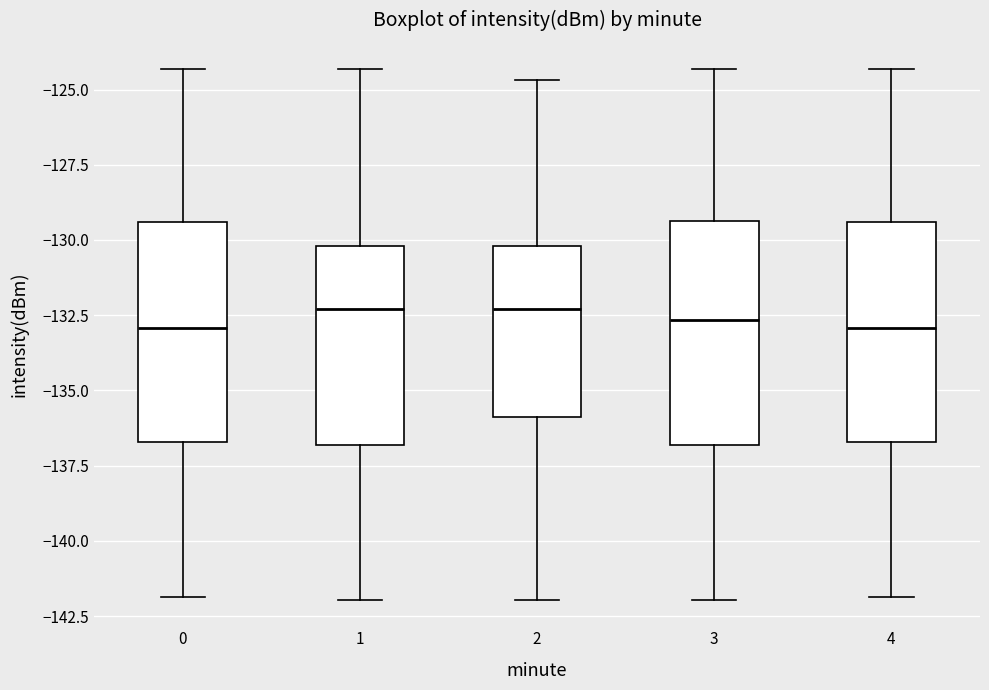

Reading left to right, read every box against the y-axis: the position of its median line, the range the box covers, and the ends of its whiskers. The values are not printed on the chart, so give them approximately, as read against the axis.

0: median -133.0, box -136.5 to -129.5, whiskers -142.0 to -124.5
1: median -132.5, box -137.0 to -130.0, whiskers -142.0 to -124.5
2: median -132.5, box -136.0 to -130.0, whiskers -142.0 to -124.5
3: median -132.5, box -137.0 to -129.5, whiskers -142.0 to -124.5
4: median -133.0, box -136.5 to -129.5, whiskers -142.0 to -124.5